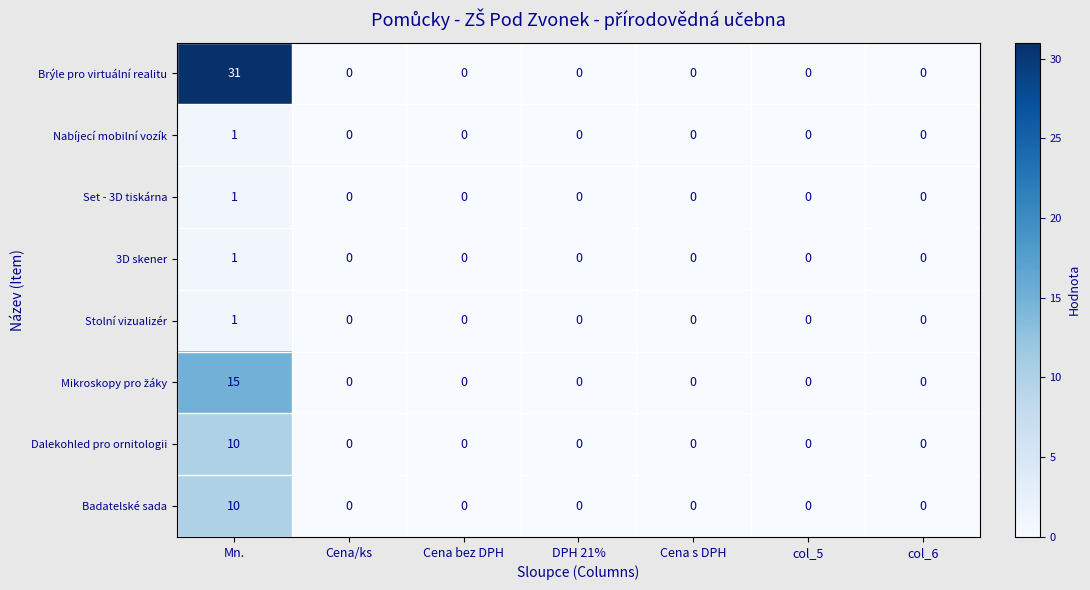

Count the Set - 3D tiskárna values in the range 0 to 1.

7